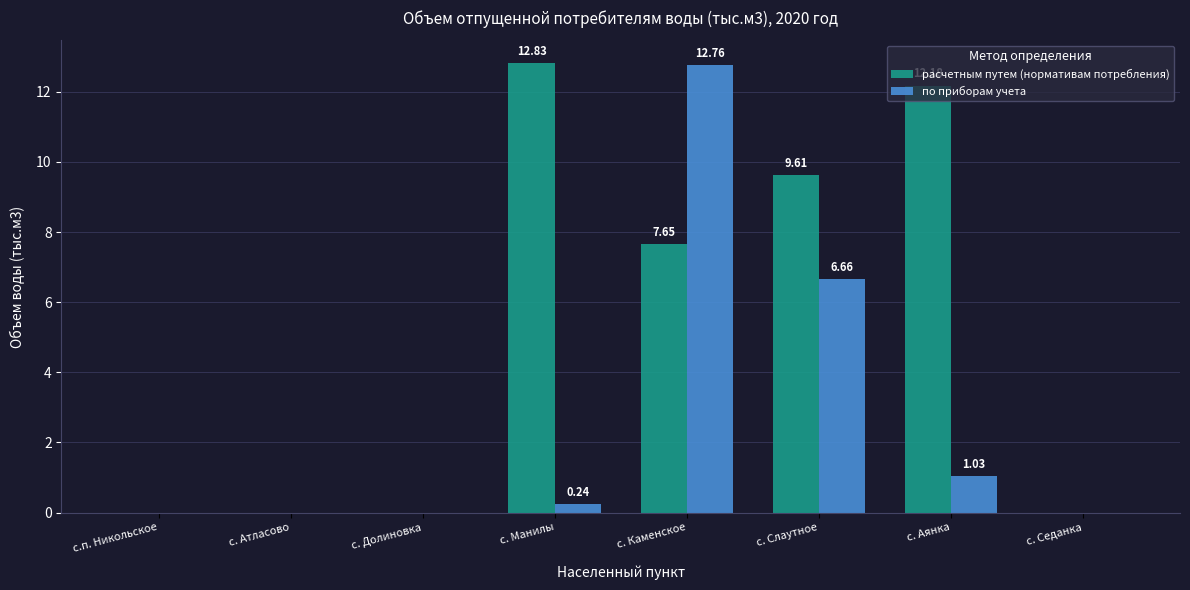

At which category is the sum across all series the highest?

с. Каменское